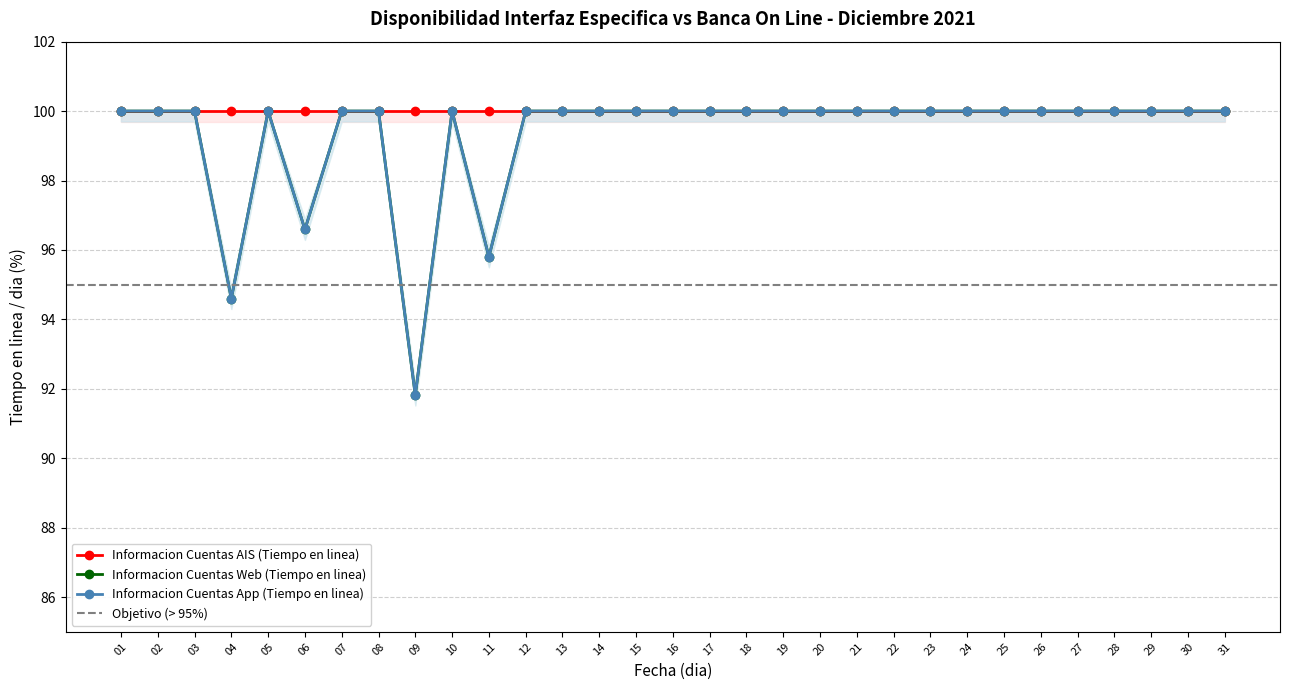

How many interior local peaks does the Informacion Cuentas App (Tiempo en linea) series have?

2